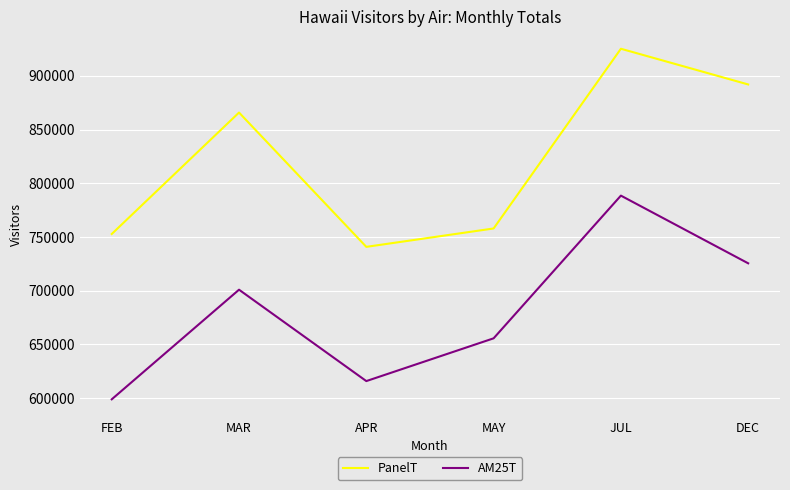

What is the difference between the maximum and minimum values in the AM25T series?

189744.6